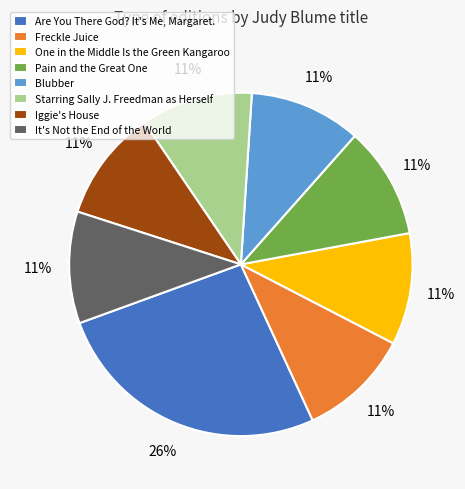

Is the sum of Blubber and Are You There God? It's Me, Margaret. greater than half?

No